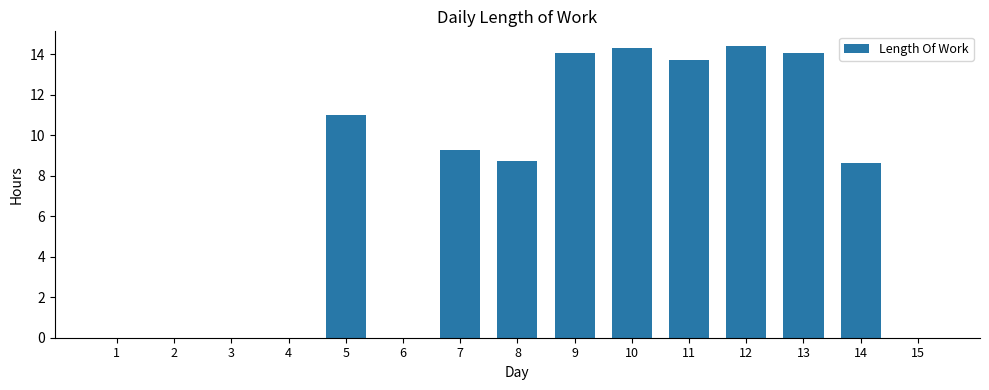

The chart shows a value of 9.7 at 1. True or false?

False